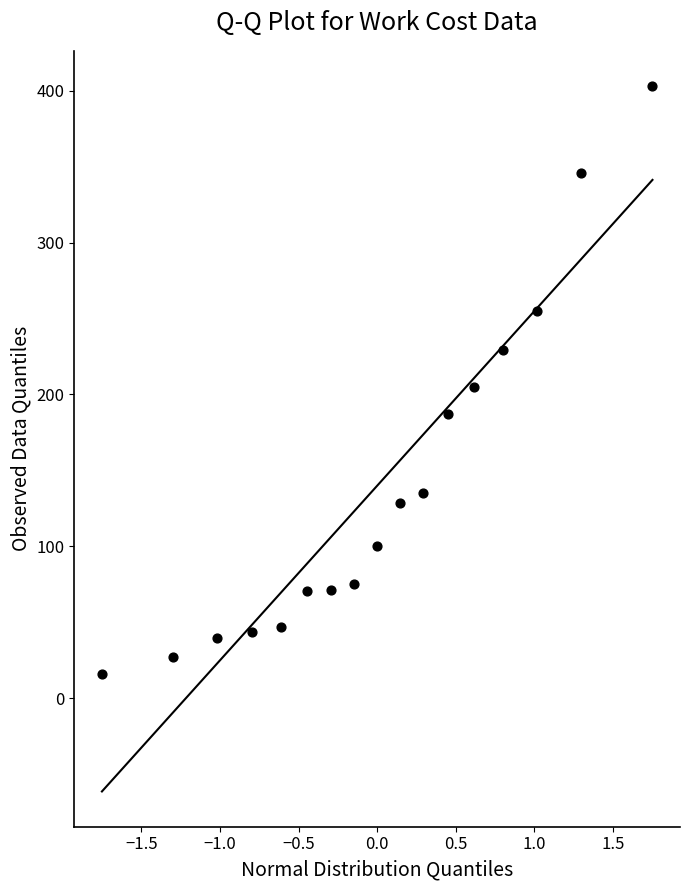

What is the range of Y values (max minus min)?

387.0